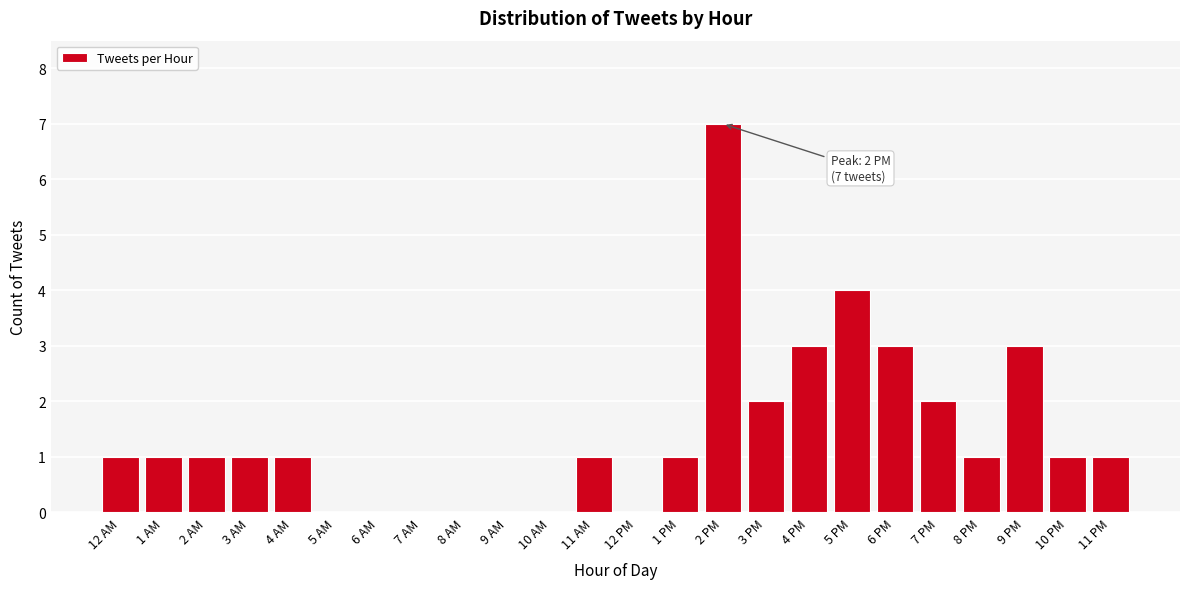

Reading left to right, list all the values displayed in this chart.

12 AM=1	1 AM=1	2 AM=1	3 AM=1	4 AM=1	5 AM=0	6 AM=0	7 AM=0	8 AM=0	9 AM=0	10 AM=0	11 AM=1	12 PM=0	1 PM=1	2 PM=7	3 PM=2	4 PM=3	5 PM=4	6 PM=3	7 PM=2	8 PM=1	9 PM=3	10 PM=1	11 PM=1